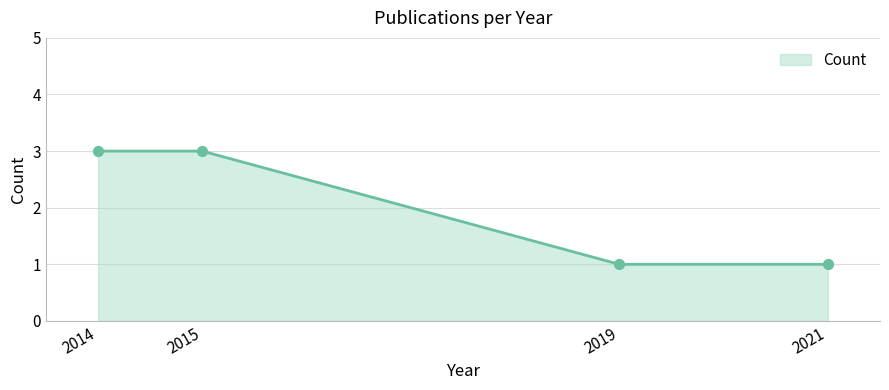

Between 2015 and 2021, which is larger?

2015